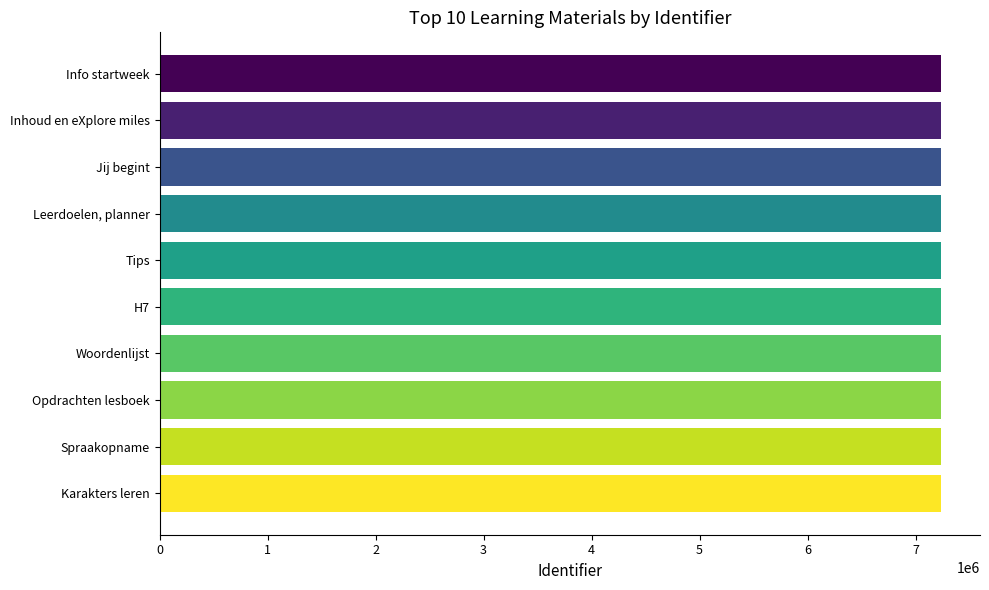

What is the sum of all values?

72354417